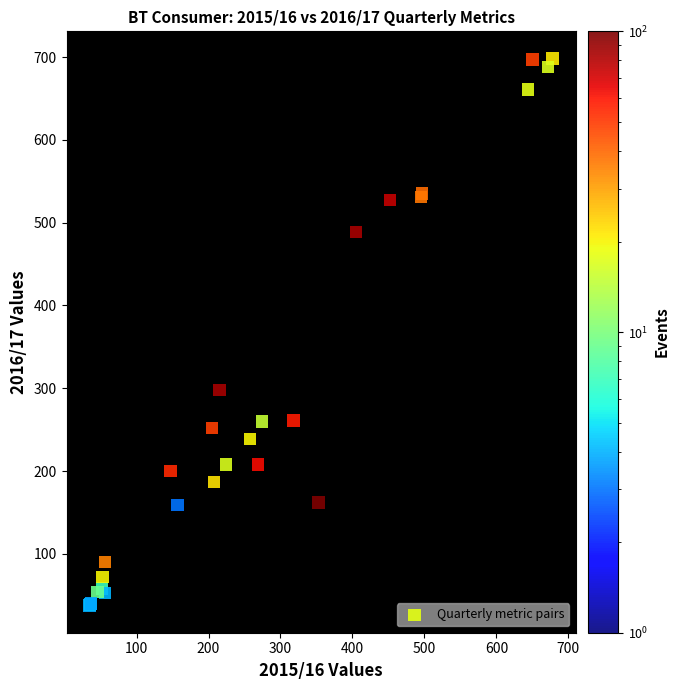

What Y value in the scatter plot is closest to 367?

298.0